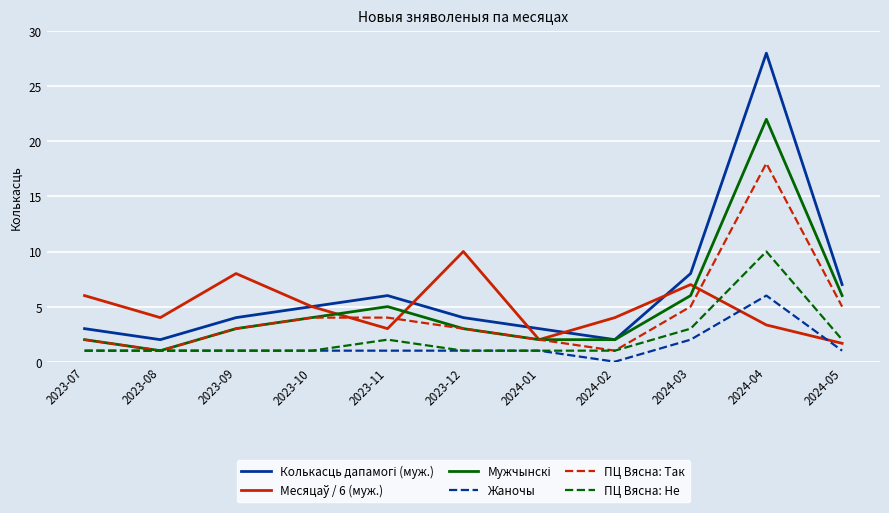

What position from the left is 2024-05?

11